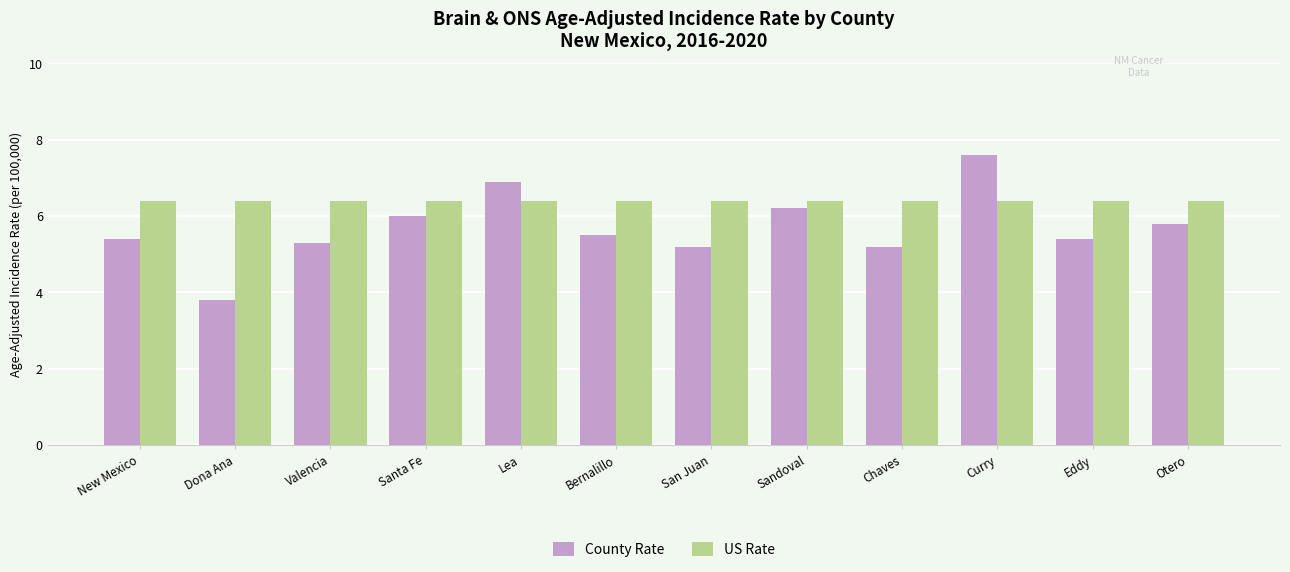

Reading left to right, what are all the values shown in this chart?

County Rate: New Mexico=5.4	Dona Ana=3.8	Valencia=5.3	Santa Fe=6.0	Lea=6.9	Bernalillo=5.5	San Juan=5.2	Sandoval=6.2	Chaves=5.2	Curry=7.6	Eddy=5.4	Otero=5.8
US Rate: New Mexico=6.4	Dona Ana=6.4	Valencia=6.4	Santa Fe=6.4	Lea=6.4	Bernalillo=6.4	San Juan=6.4	Sandoval=6.4	Chaves=6.4	Curry=6.4	Eddy=6.4	Otero=6.4